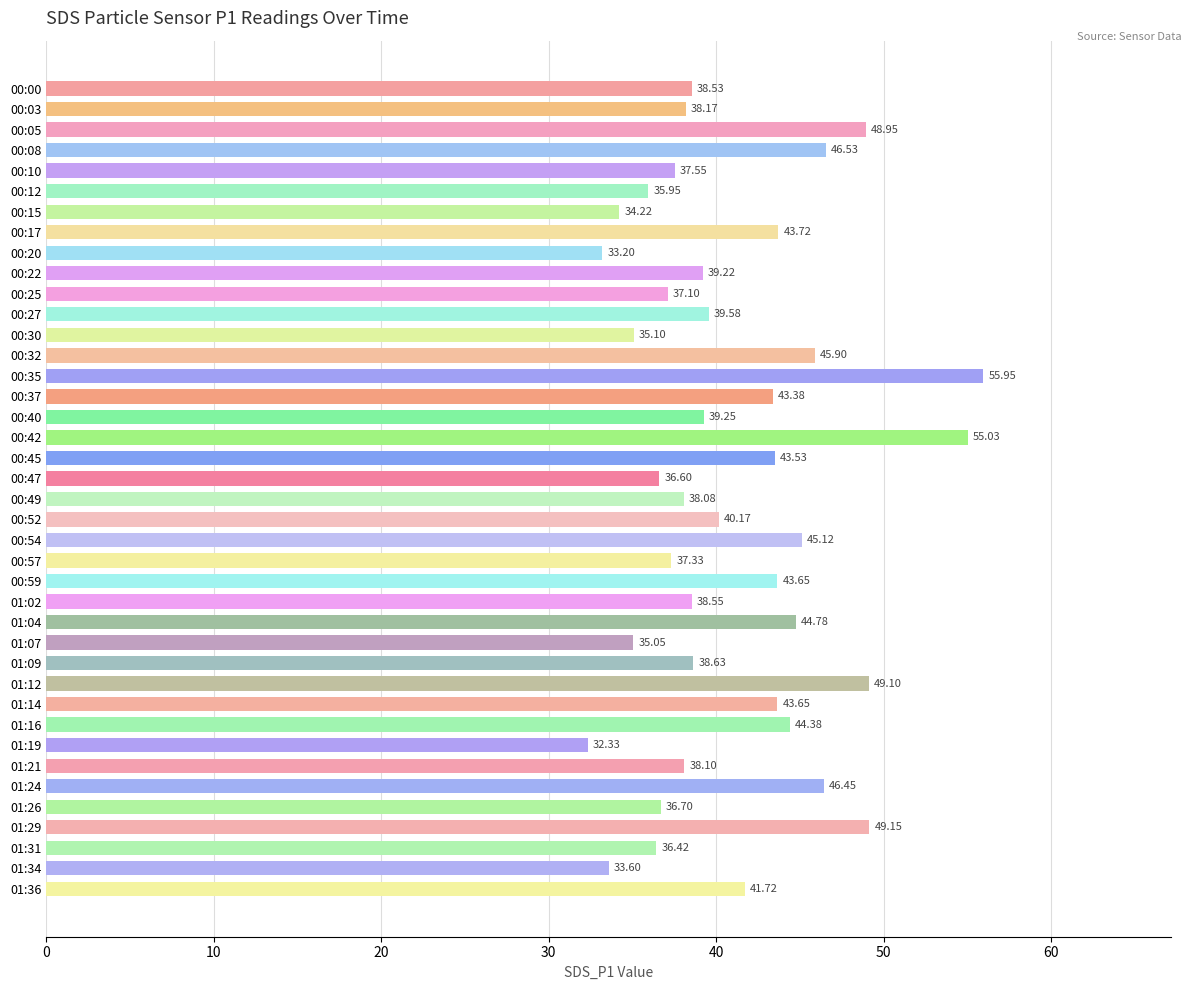

What is the difference between the maximum and minimum values?

23.6